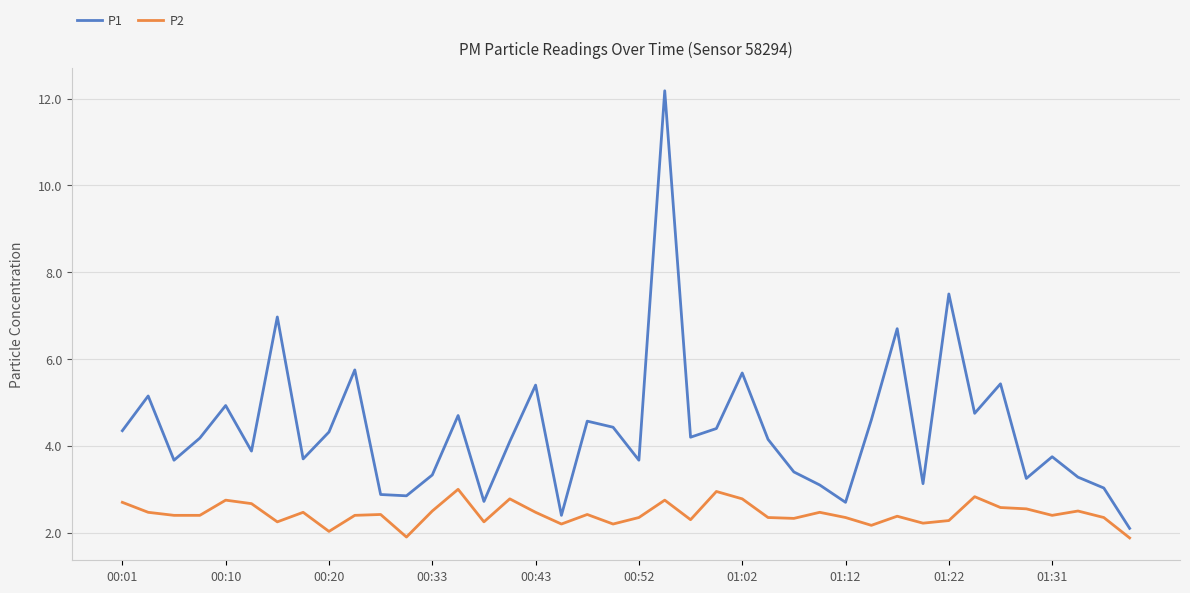

Which series has the largest range (max minus min)?

P1